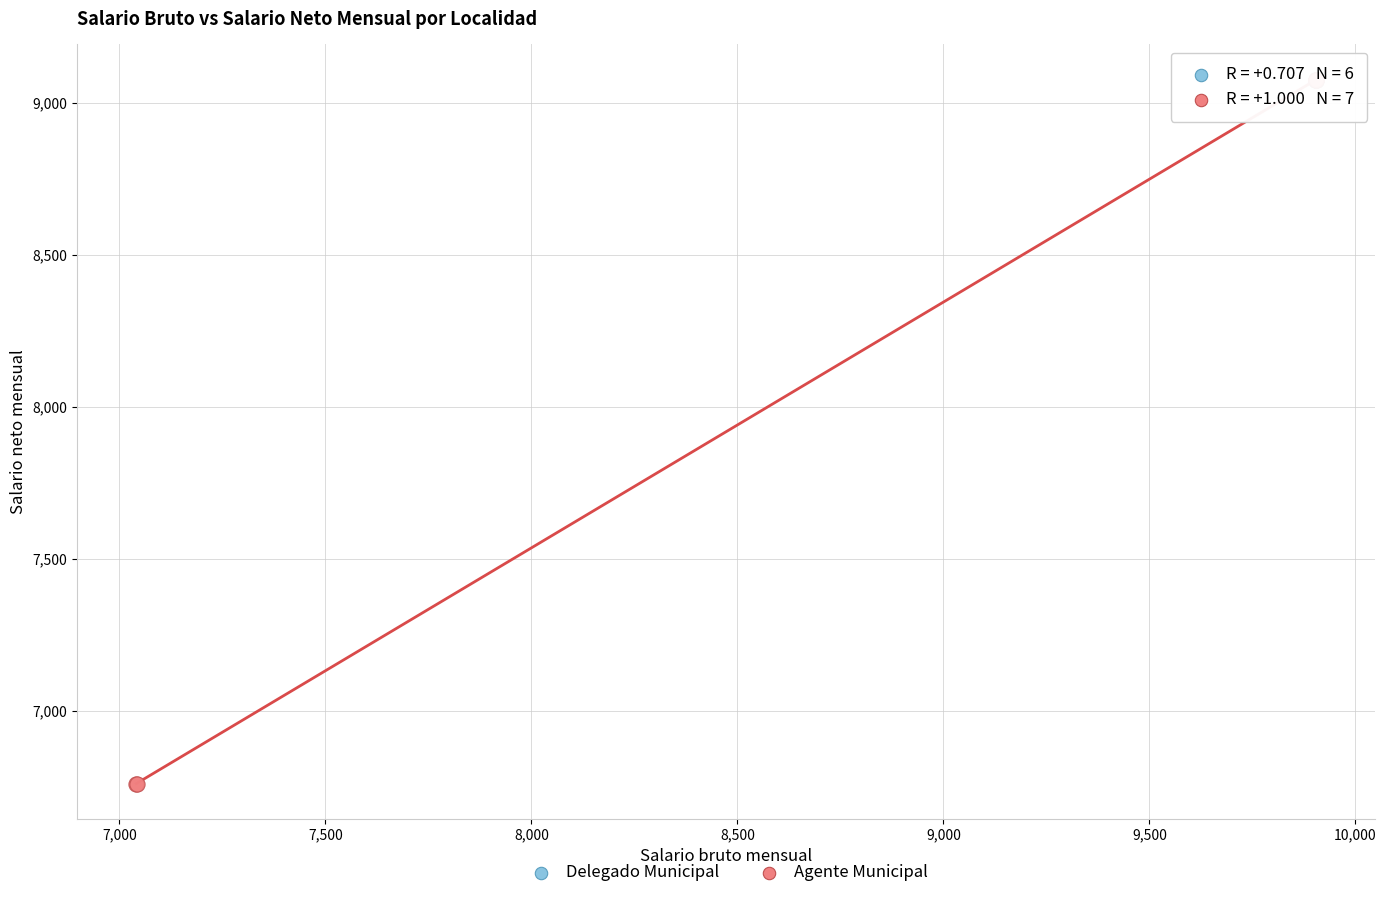

Which series has the widest spread of Y values?

Agente Municipal